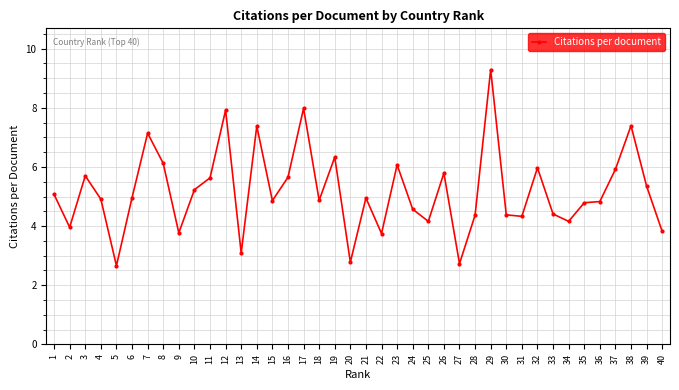

Is it true that the value at 20 is 0.8?

False